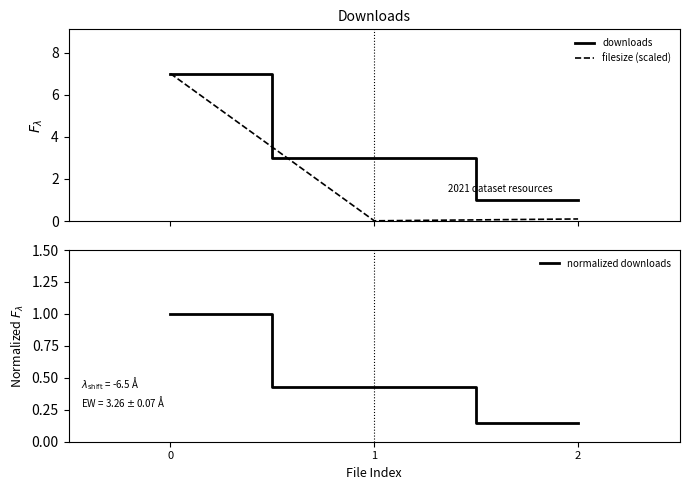

At 1, list the series in order from largest to smallest.

downloads, normalized downloads, filesize (scaled)